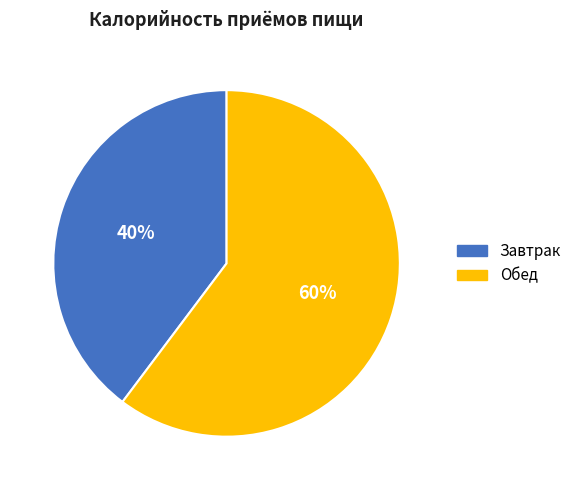

Does Завтрак account for over 50% of the chart?

No